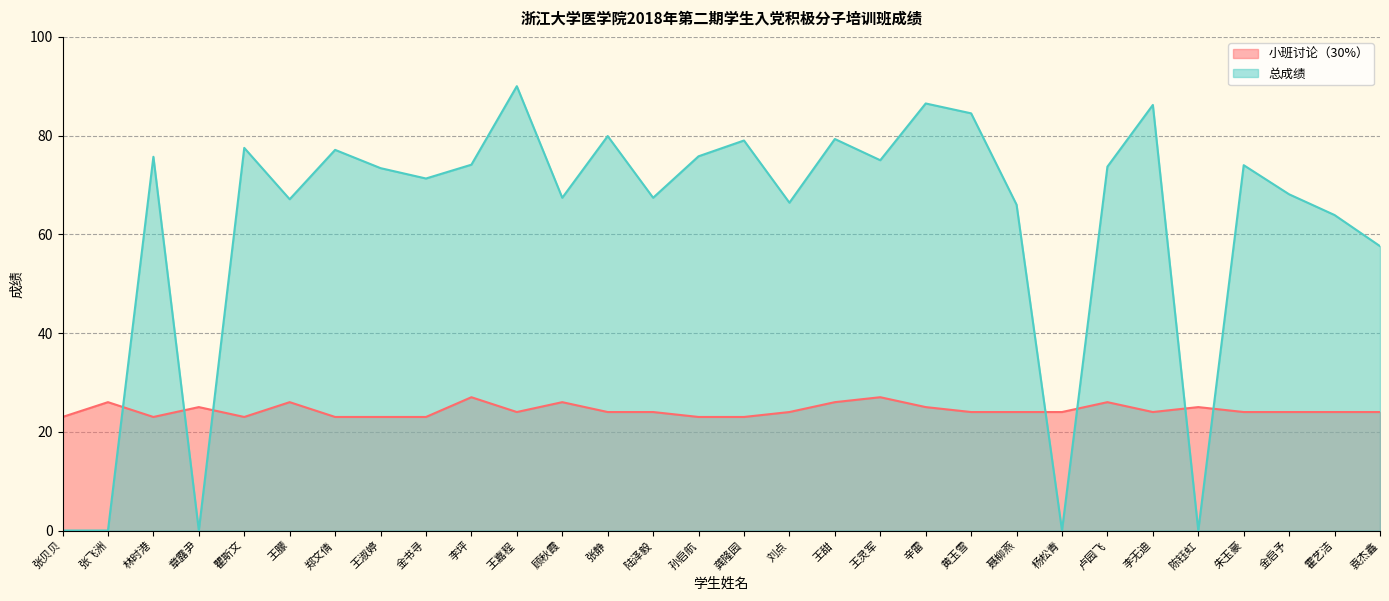

What is the label of the 28th point from the right?

林时港